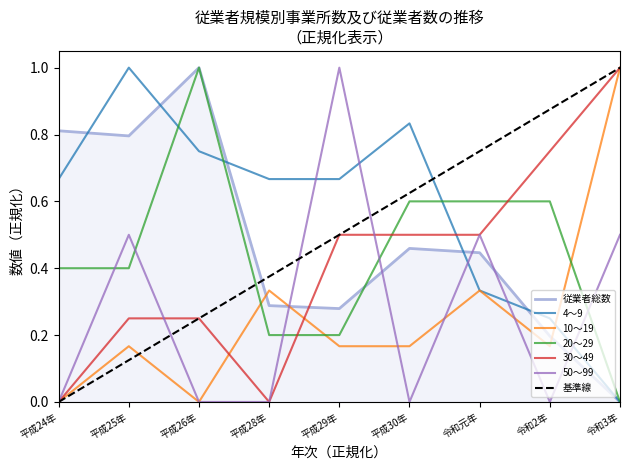

Count the number of data series in this chart.

6